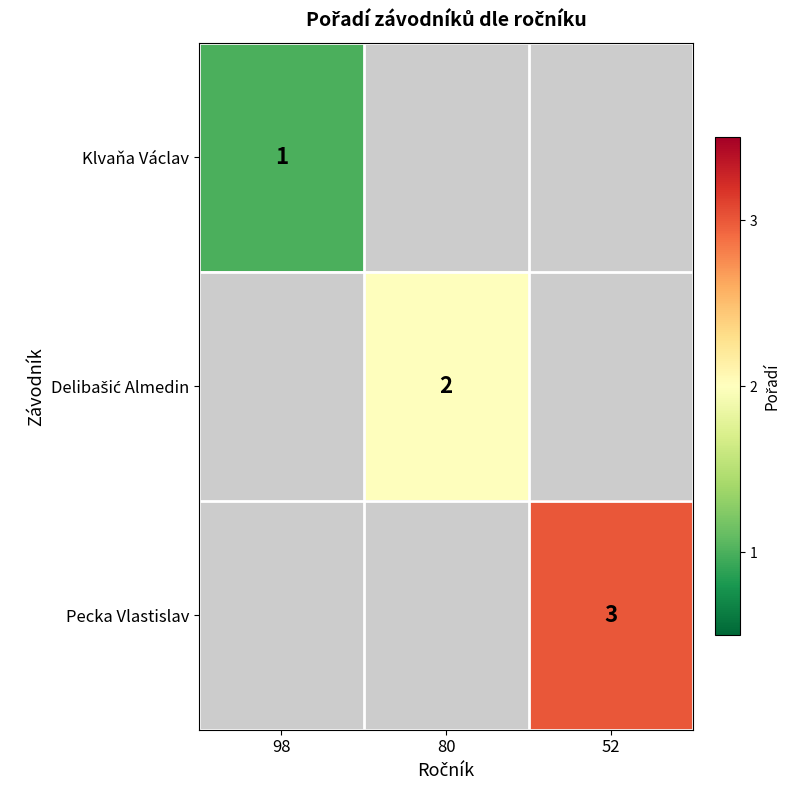

True or false: Pecka Vlastislav has a value of 5 at 52.

False